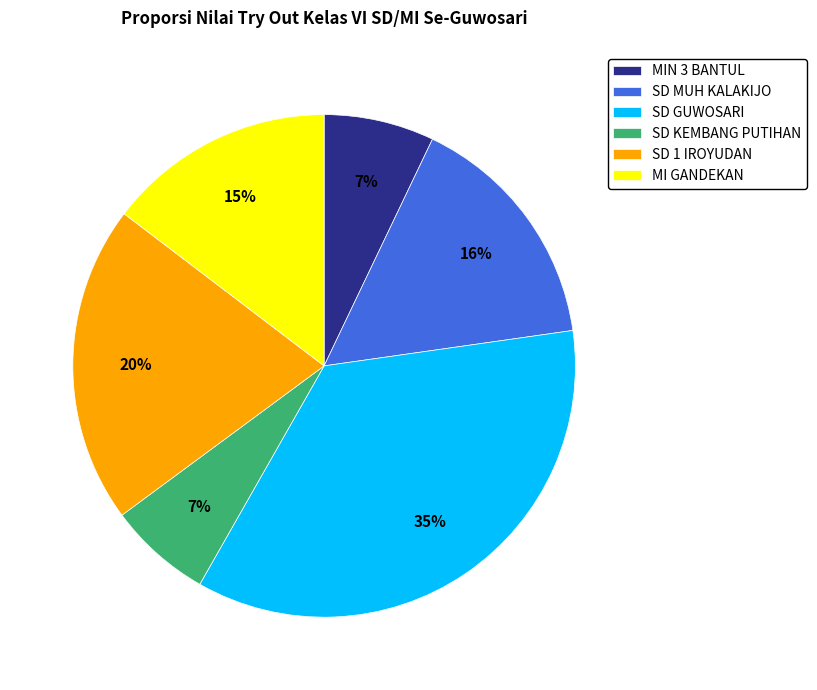

Is the sum of SD MUH KALAKIJO and MI GANDEKAN greater than half?

No